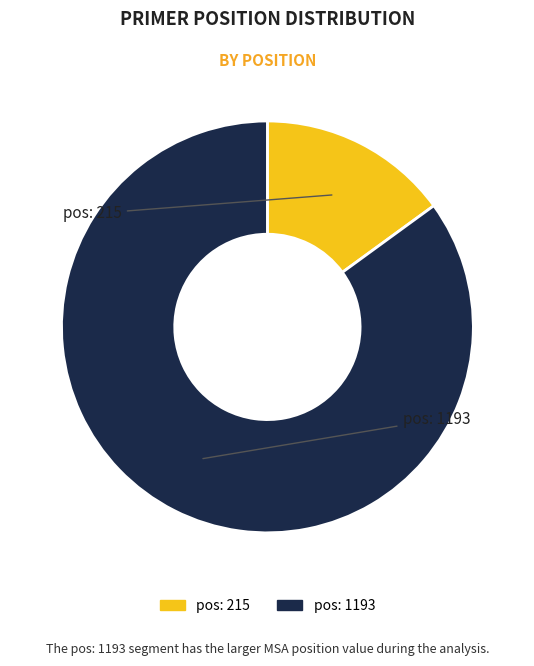

Is there any slice that represents more than half of the pie?

Yes